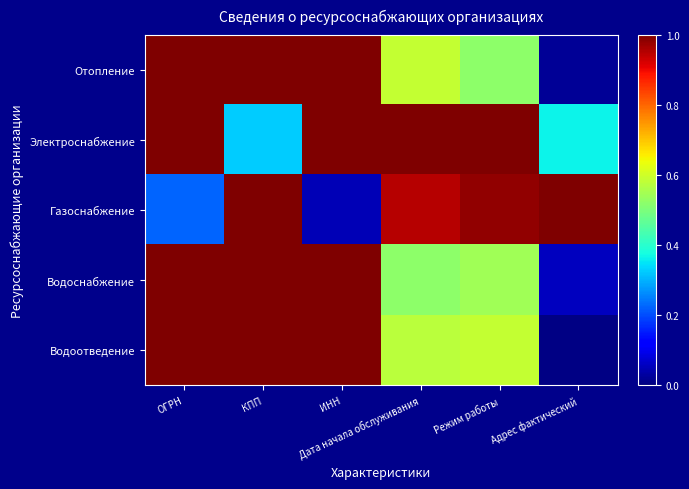

Rank the series by their maximum value, from lowest to highest.

Отопление, Электроснабжение, Газоснабжение, Водоснабжение, Водоотведение